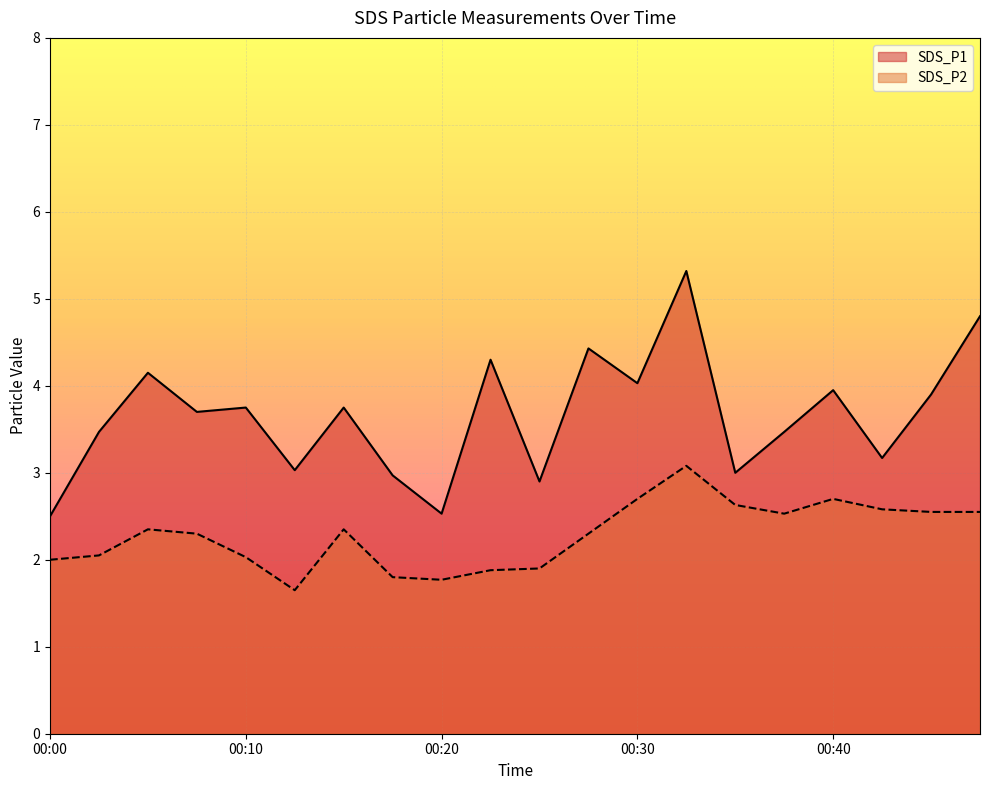

How many lines are shown in the chart?

2